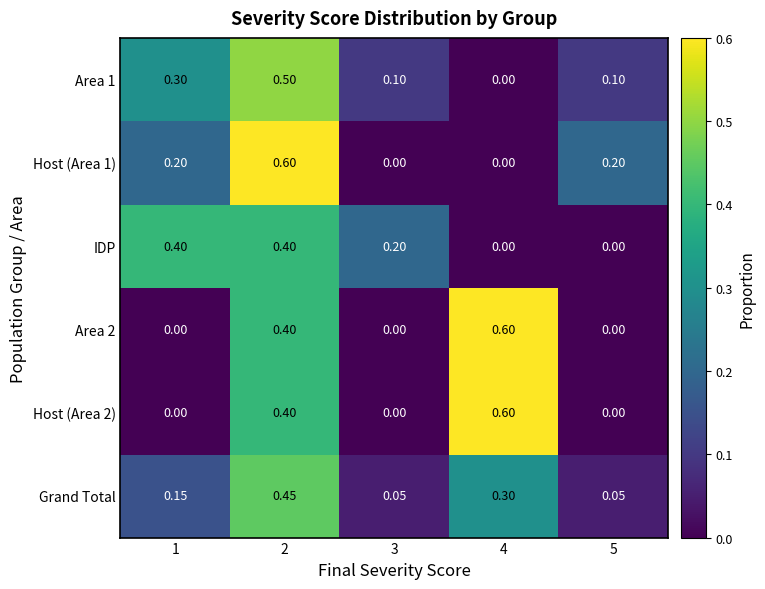

Is the value of IDP at 5 greater than the value of Host (Area 2) at 2?

No